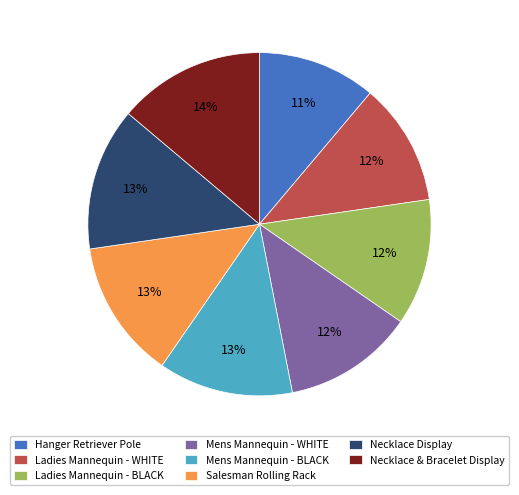

Is the sum of Necklace Display and Ladies Mannequin - BLACK greater than half?

No